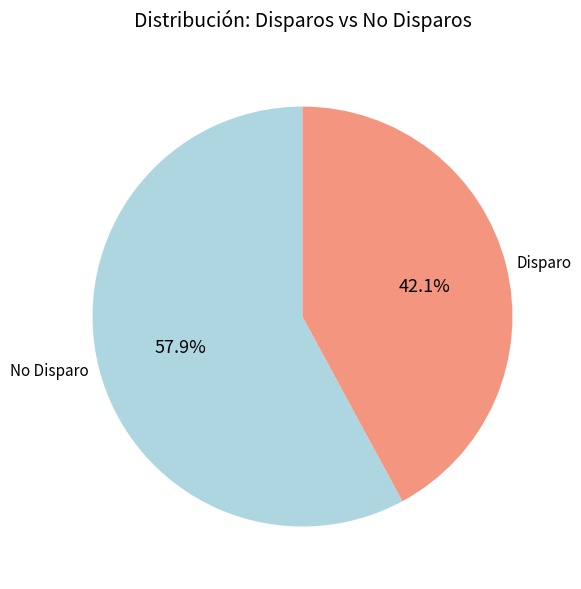

Which category accounts for the majority?

No Disparo